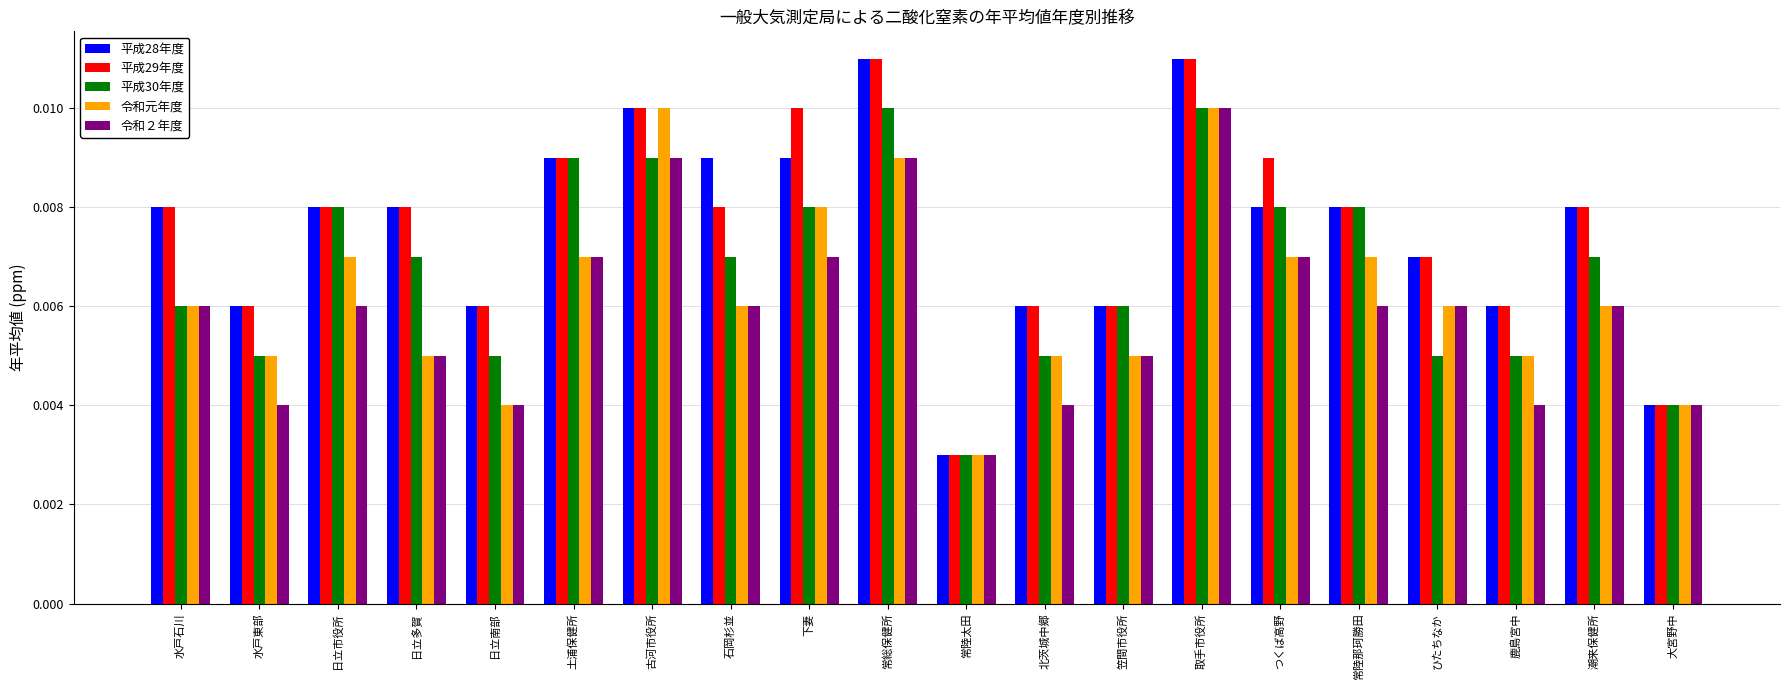

At which category is the sum across all series the highest?

取手市役所